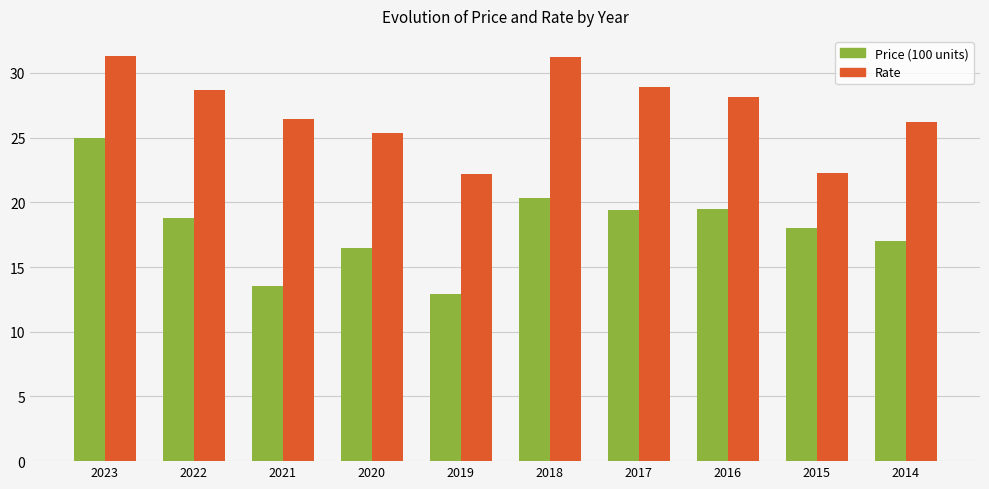

What is the maximum value shown in the chart?

31.3